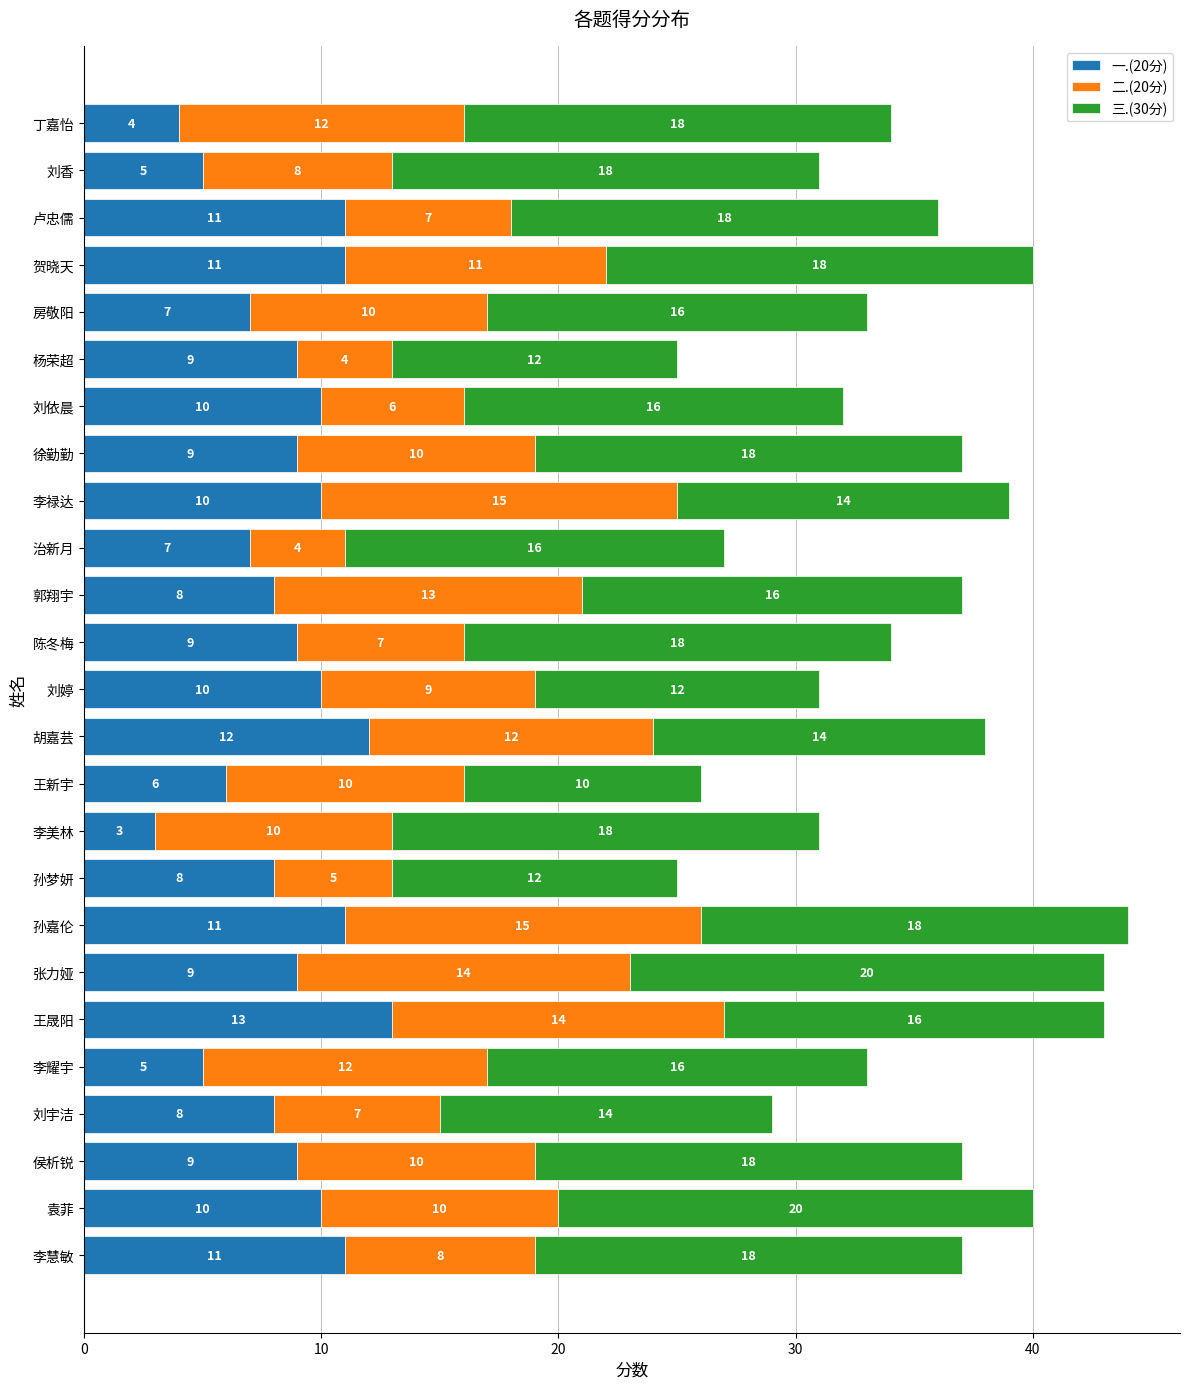

The value of 一.(20分) at 王新宇 is 6. True or false?

True